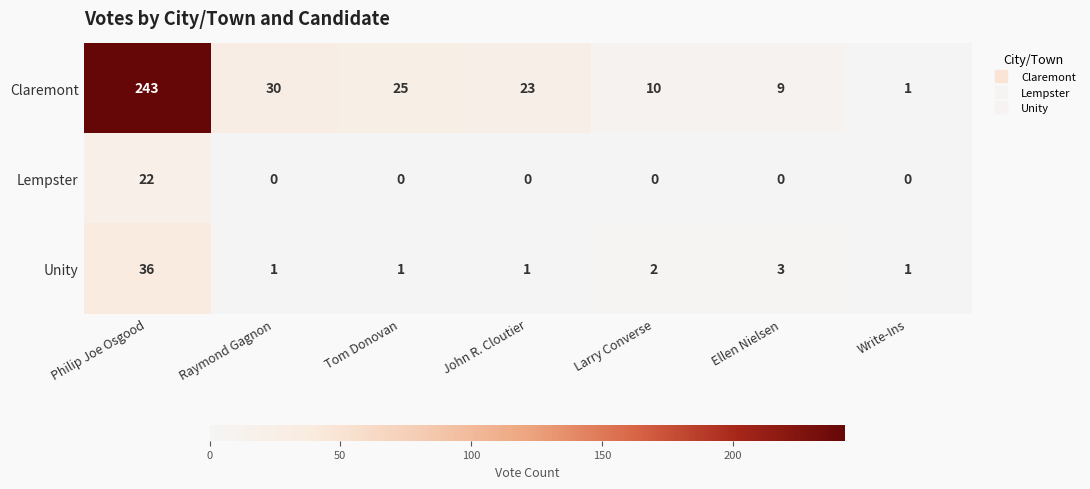

Count the number of data series in this chart.

3